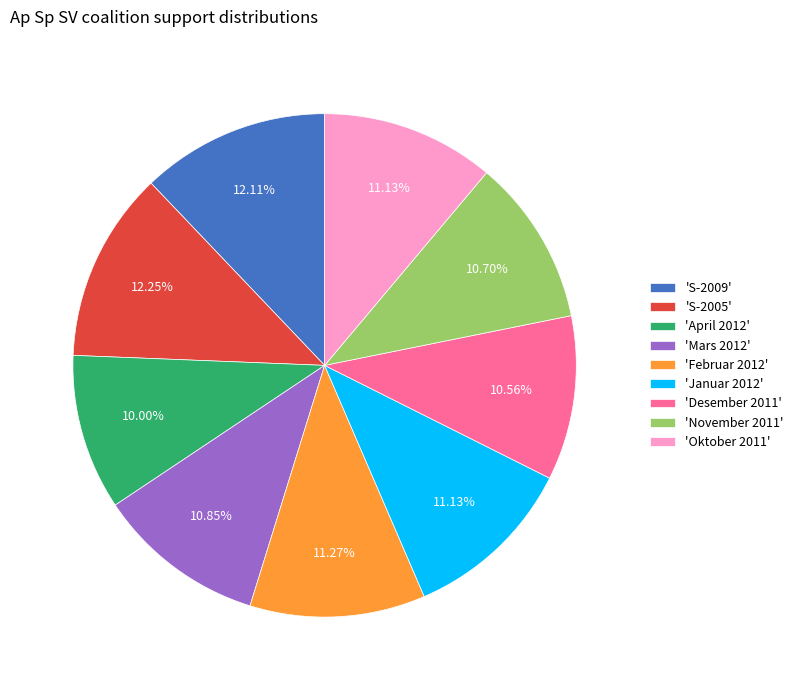

Is there a majority slice in this chart?

No